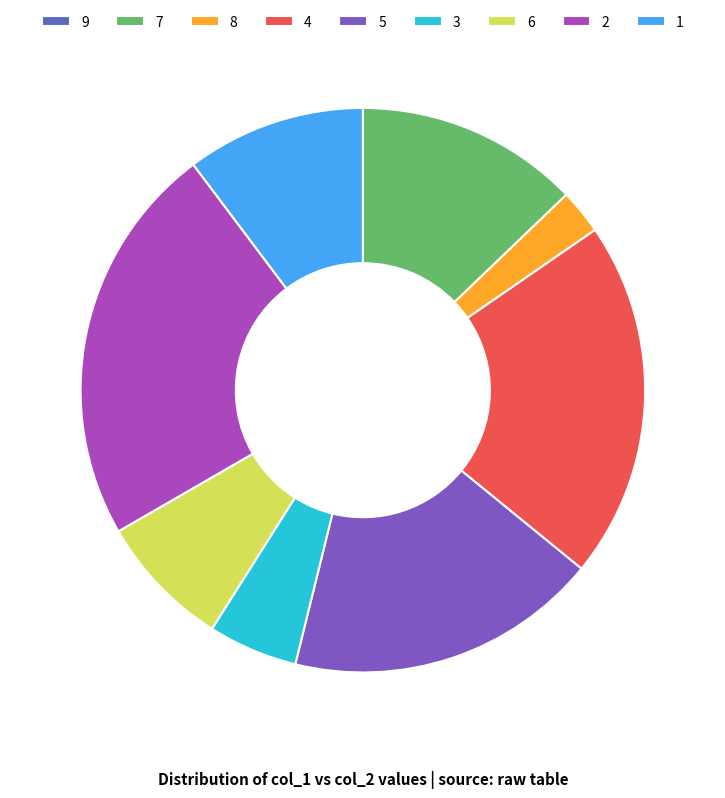

Does 8 account for over 50% of the chart?

No